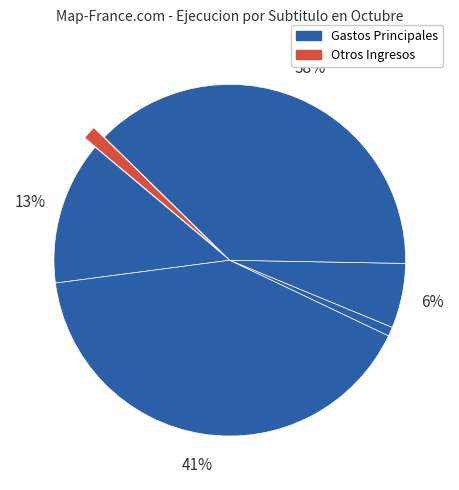

How many slices are in this pie chart?

6